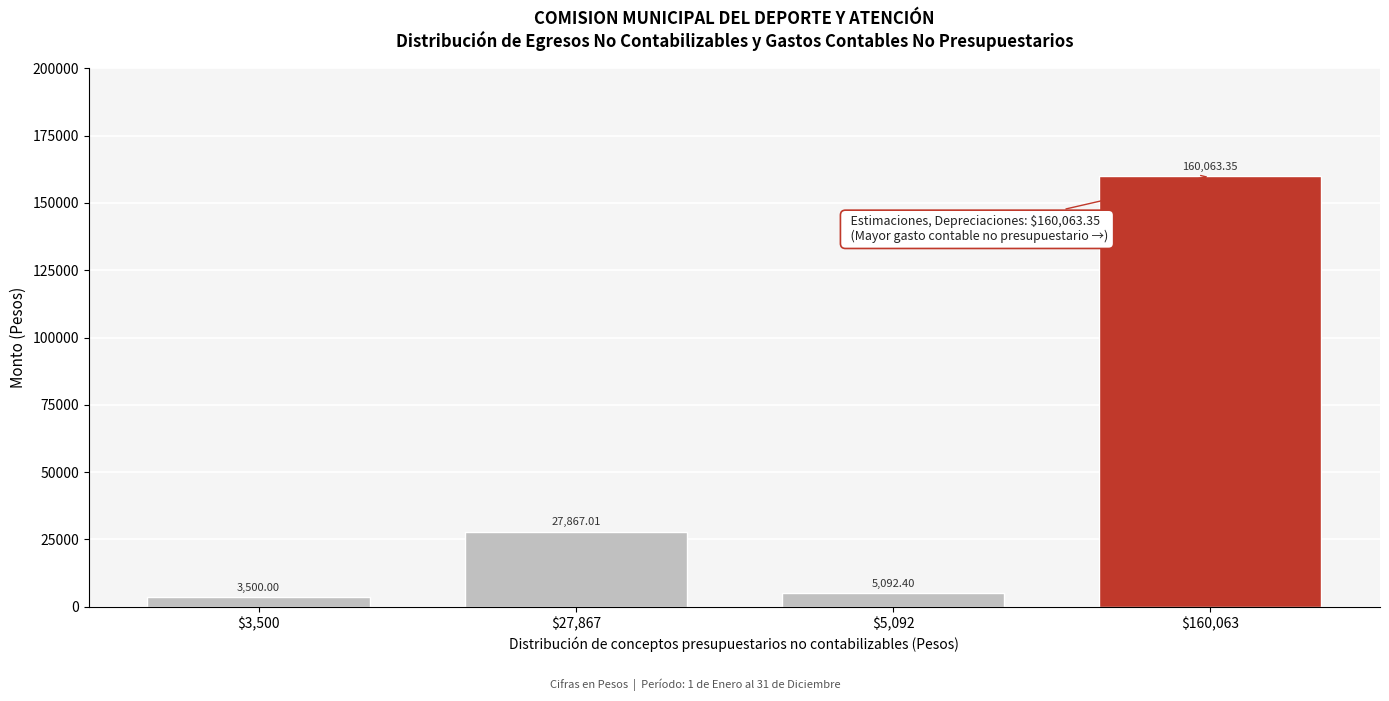

What is the average value?

49130.7